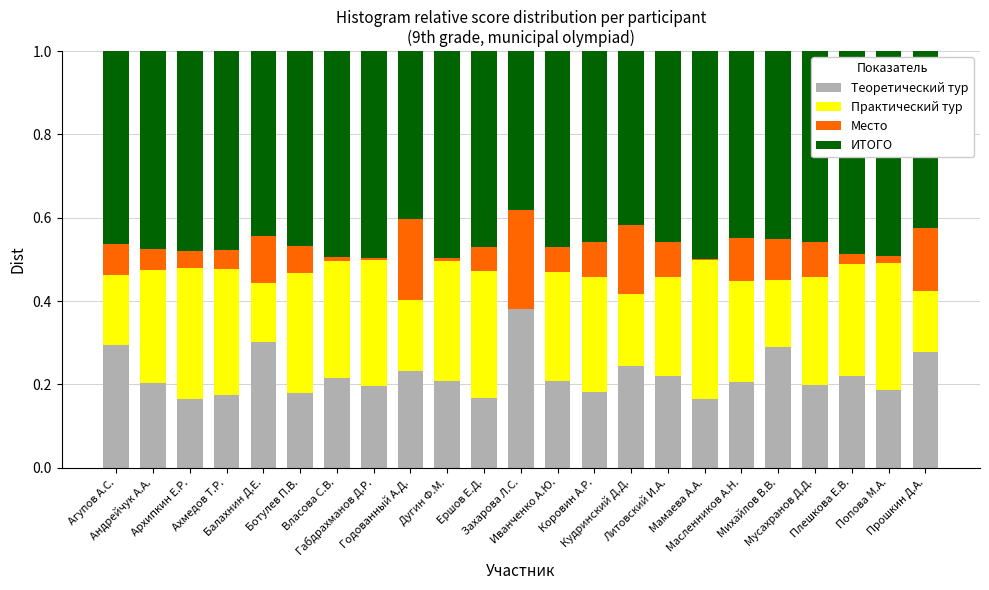

The value of Практический тур at Прошкин Д.А. is 0.2. True or false?

False